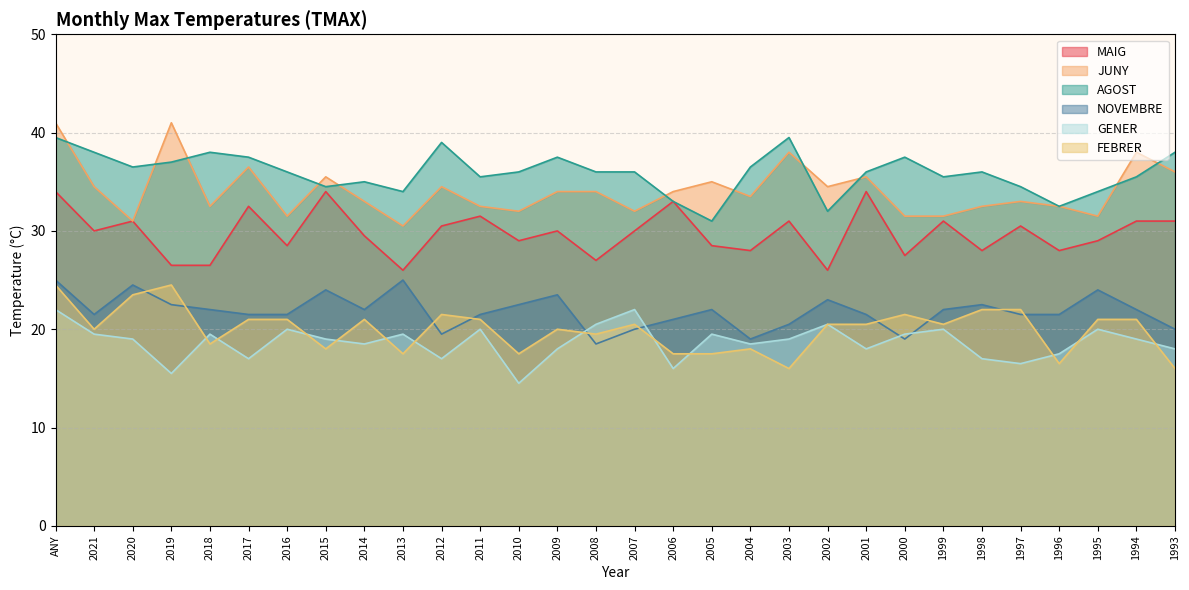

What is the total value across all series at 1994?

166.5